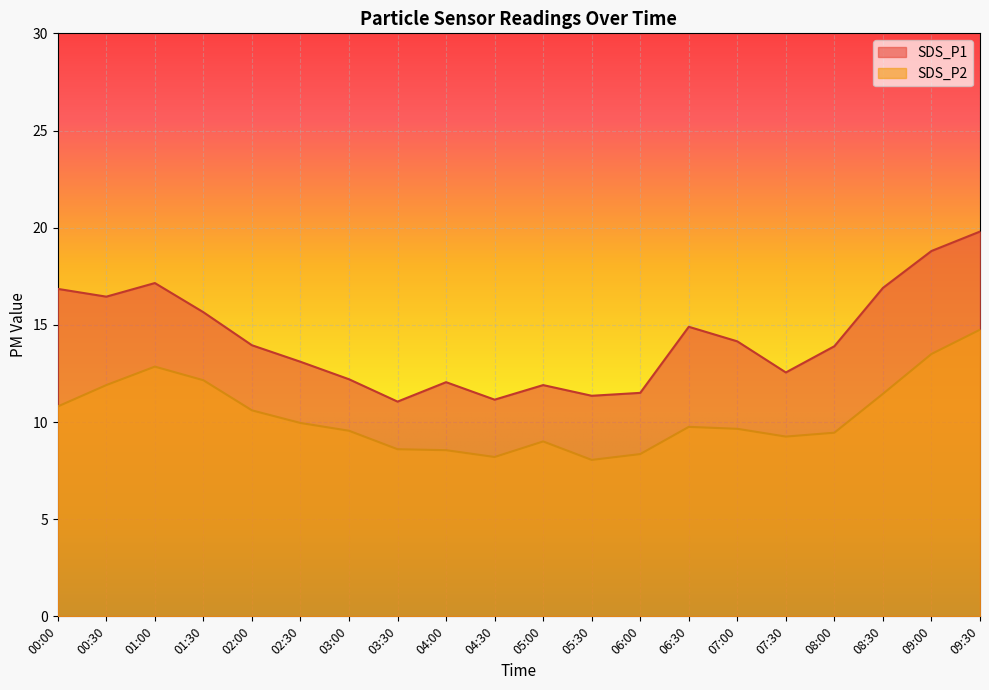

At which label does SDS_P1 first exceed 13?

00:00